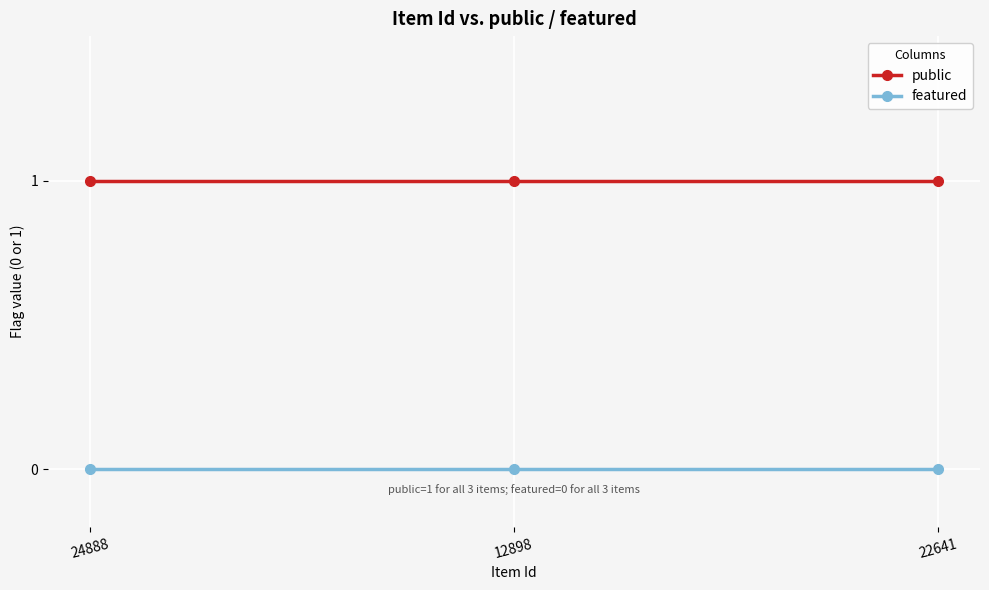

True or false: public has a value of 2 at 22641.

False